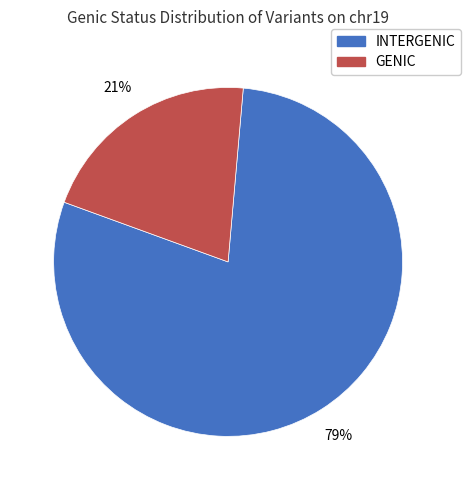

Count the number of slices in the pie.

2